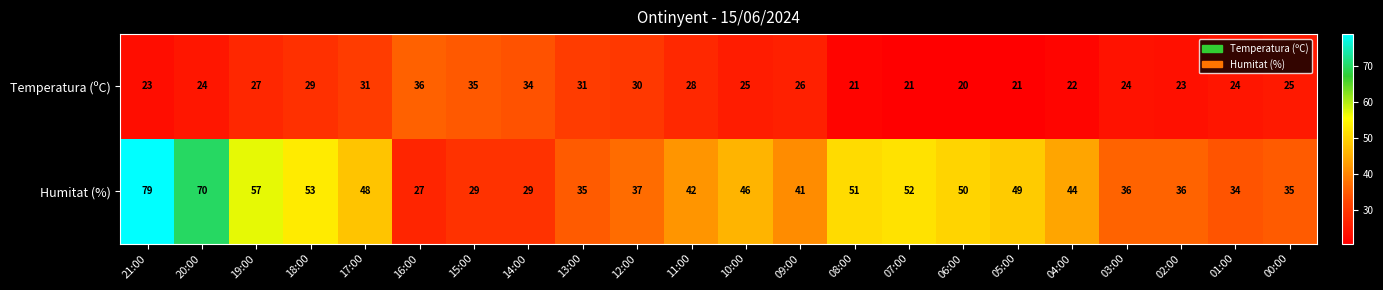

Which series has the largest range (max minus min)?

Humitat (%)